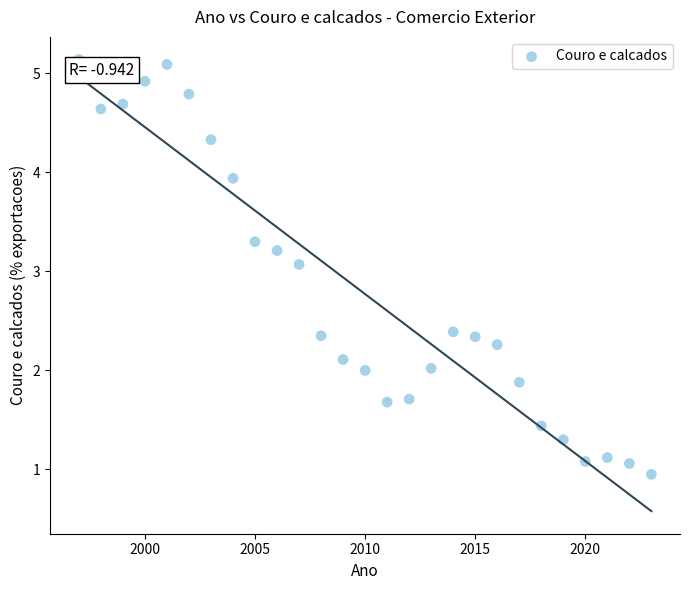

What is the range of X values (max minus min)?

26.0